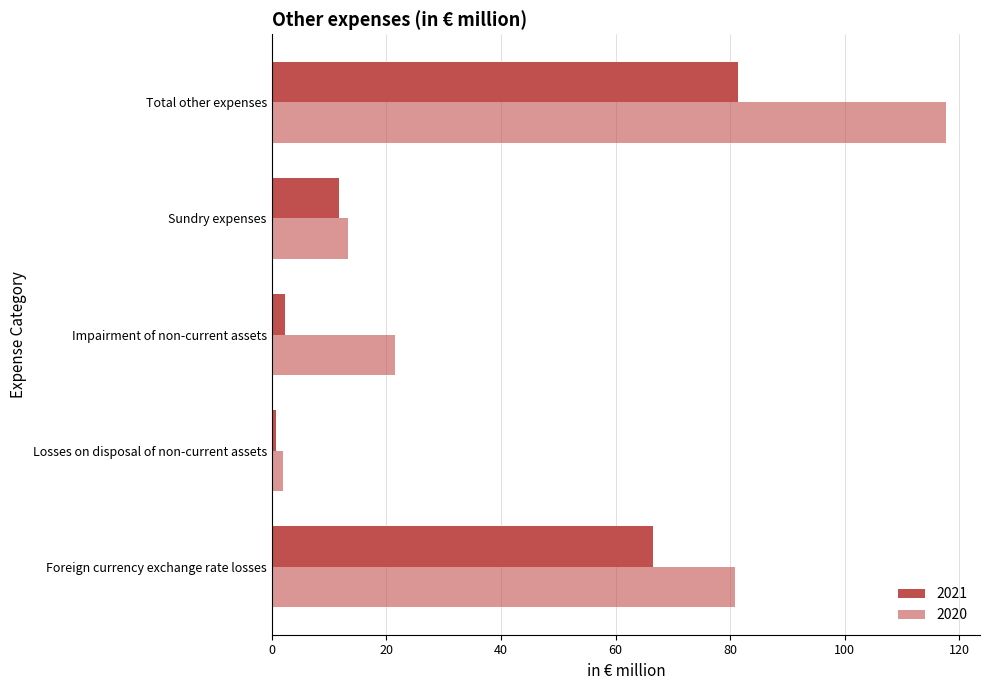

How many values in the 2020 series are below 21?

2